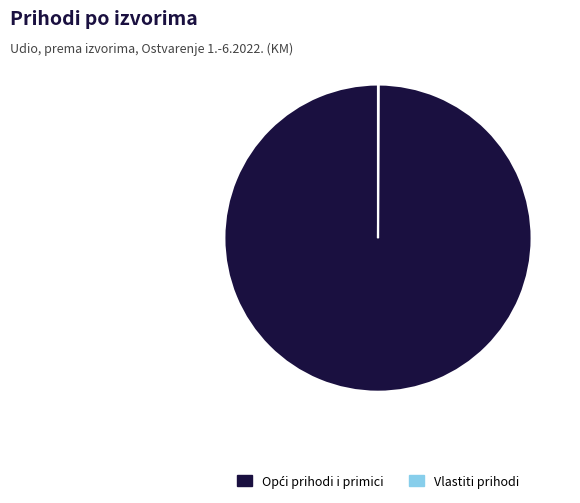

Does any single category account for the majority?

Yes